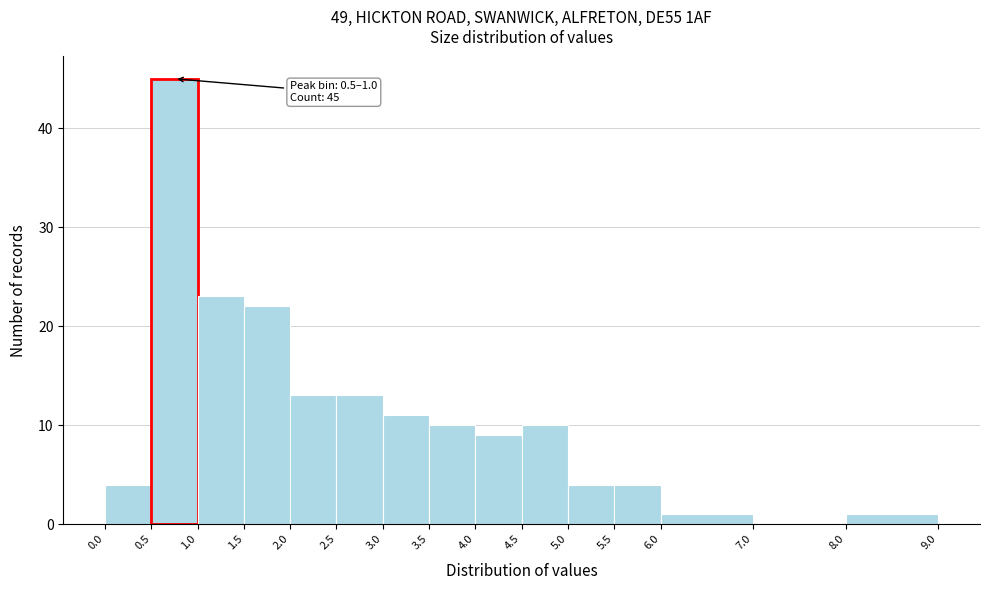

Which range on the x-axis has the tallest bar?

0.5 to 1.0